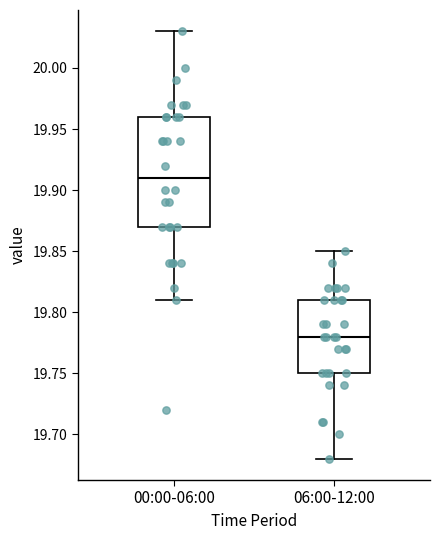

Where does the upper whisker of the box for 00:00-06:00 end on the y-axis? The values are not printed on the chart, so give them approximately, as read against the axis.

20.03